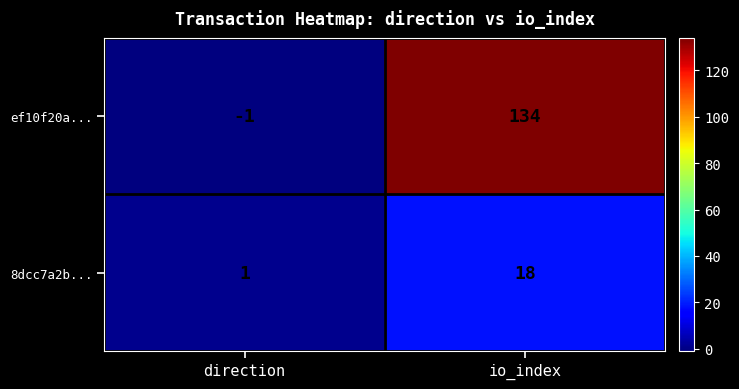

What is the spread (max minus min) of values at direction?

2